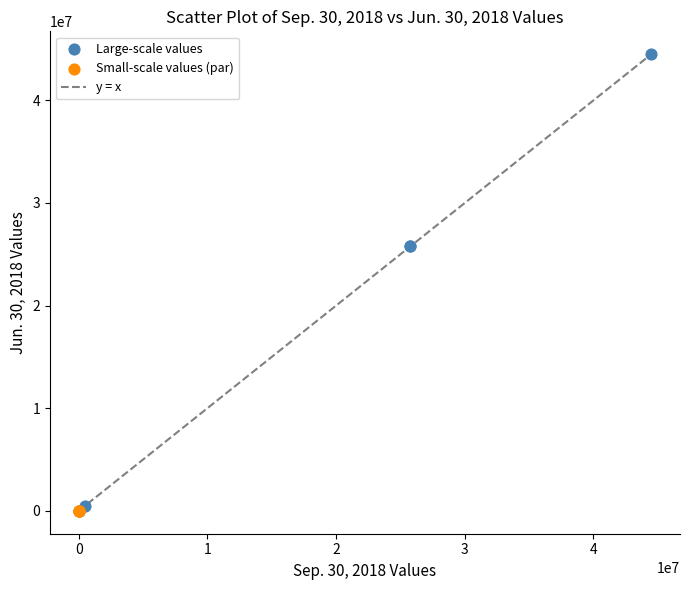

Which series has the widest spread of Y values?

Large-scale values